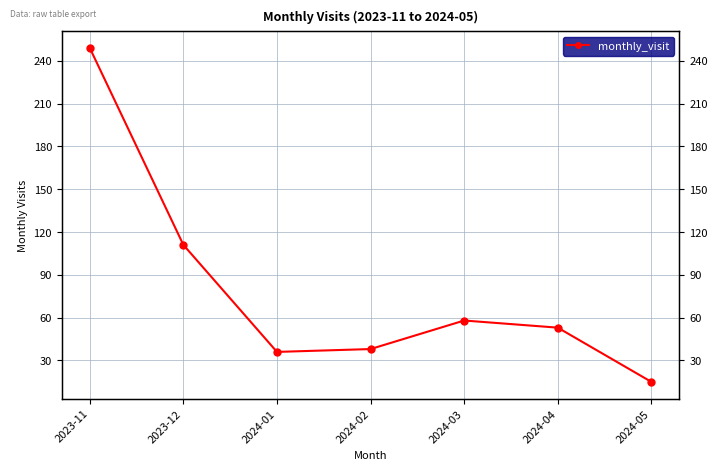

List the labels in order of value, smallest first.

2024-05, 2024-01, 2024-02, 2024-04, 2024-03, 2023-12, 2023-11